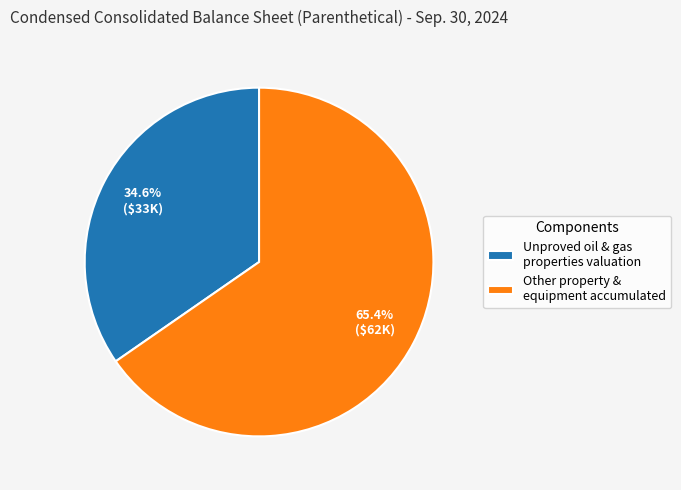

What is the smallest slice in the pie chart?

Unproved oil & gas properties valuation